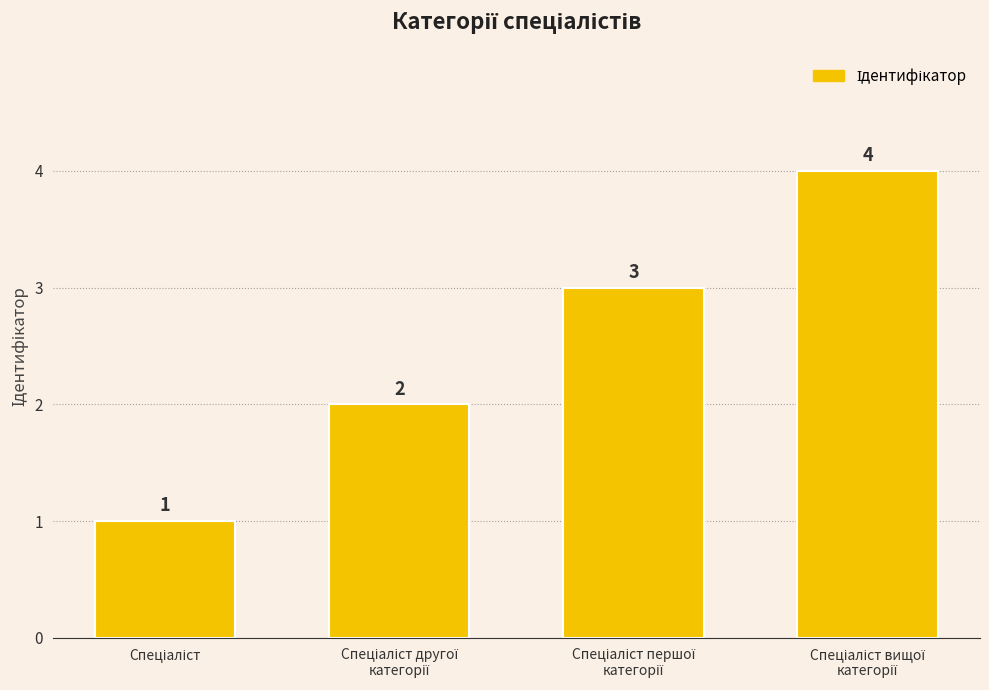

What is the difference between the maximum and minimum values?

3